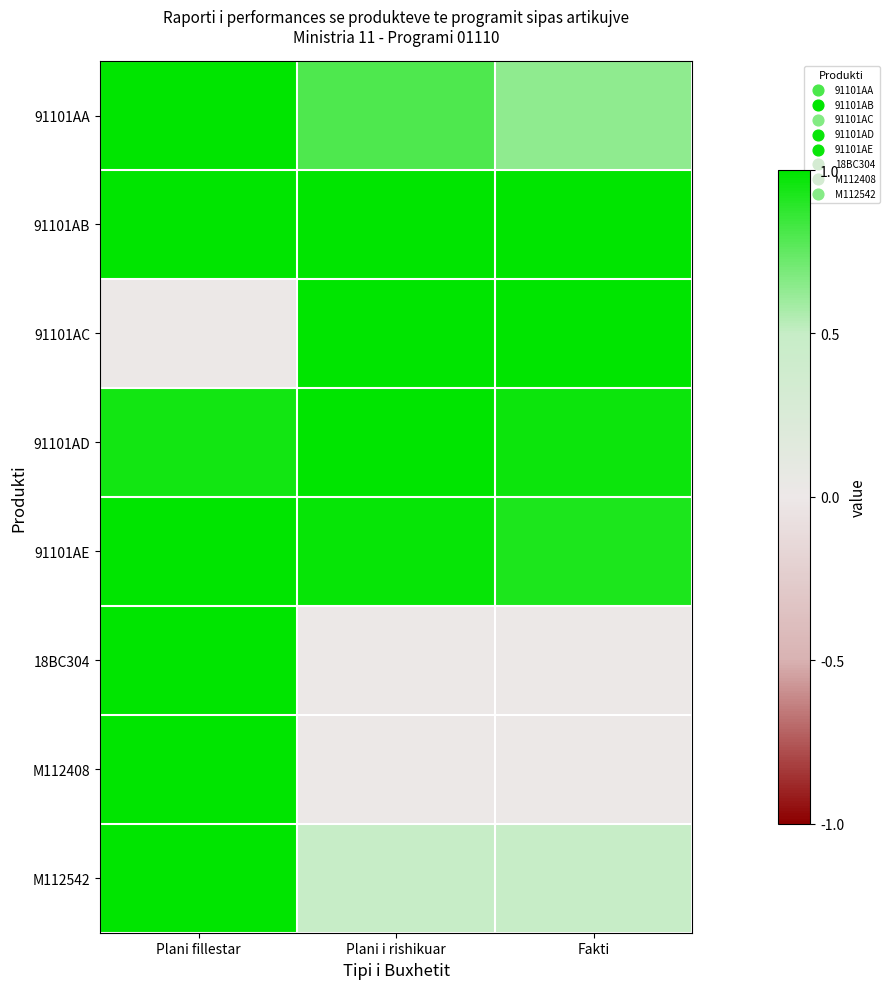

At Plani fillestar, list the series in order from largest to smallest.

91101AA, 91101AB, 91101AE, 18BC304, M112408, M112542, 91101AD, 91101AC